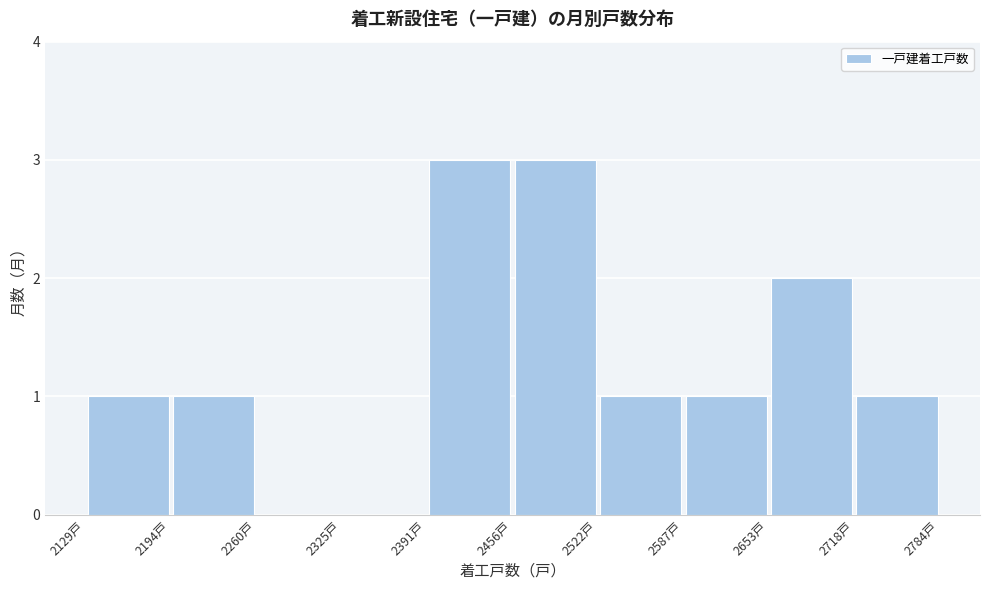

What is the height of the bar covering 2520 to 2590 on the x-axis? Neither the bar edges nor the heights are printed on the chart, so give them approximately, as read against the axes.

1